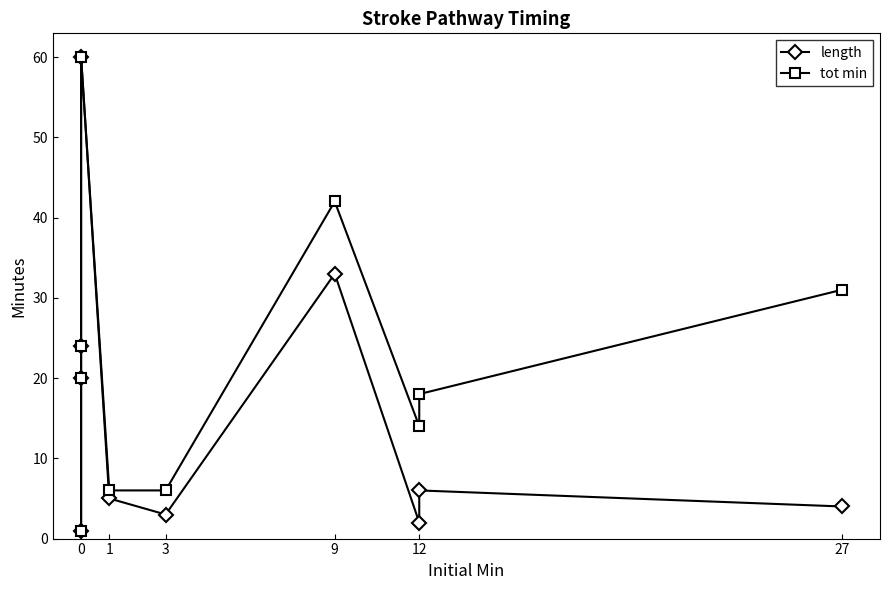

Does the chart display data point markers on the line(s)?

Yes